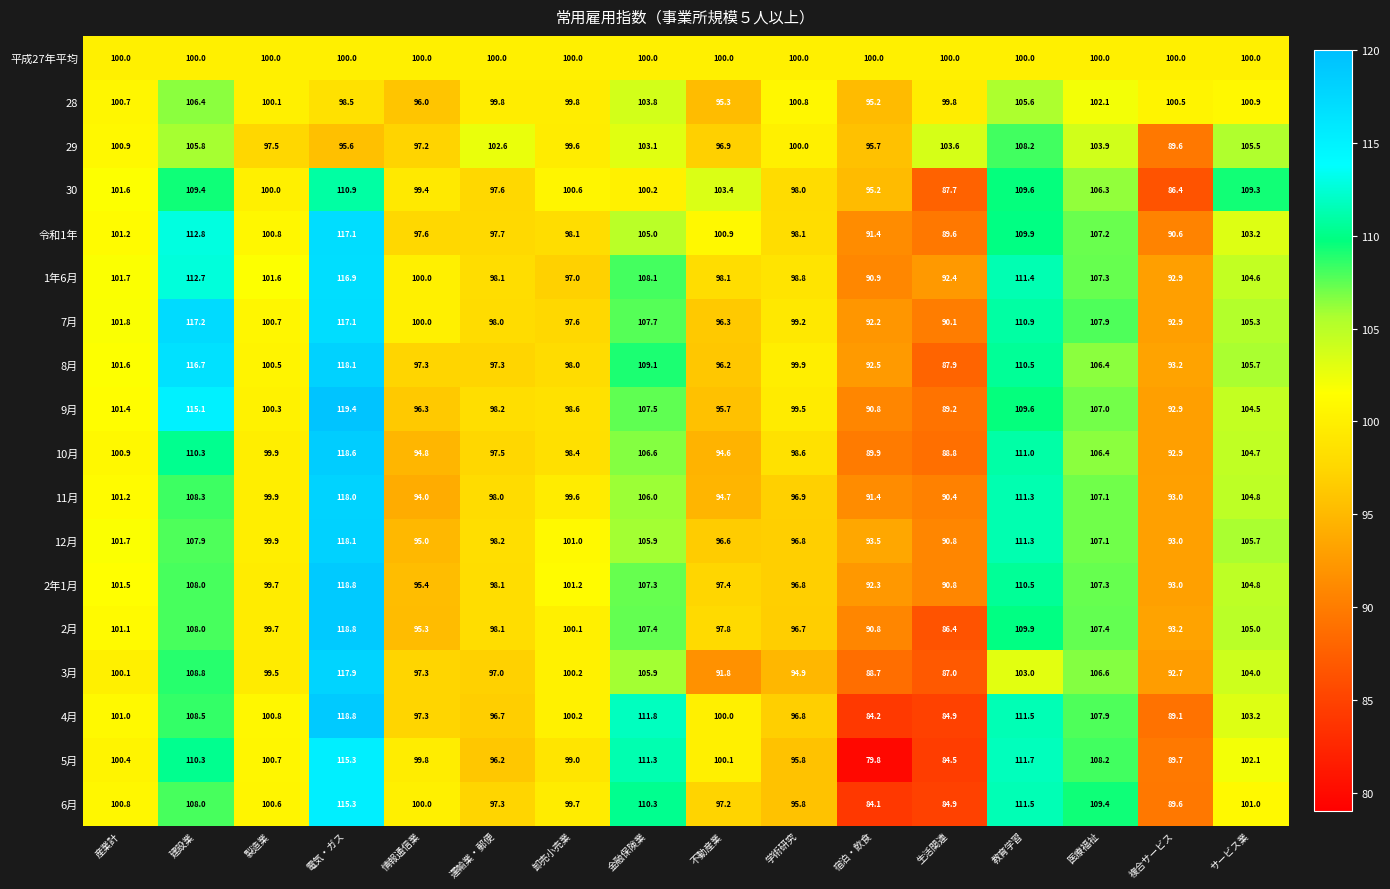

At which label is 10月 closest to 103?

サービス業